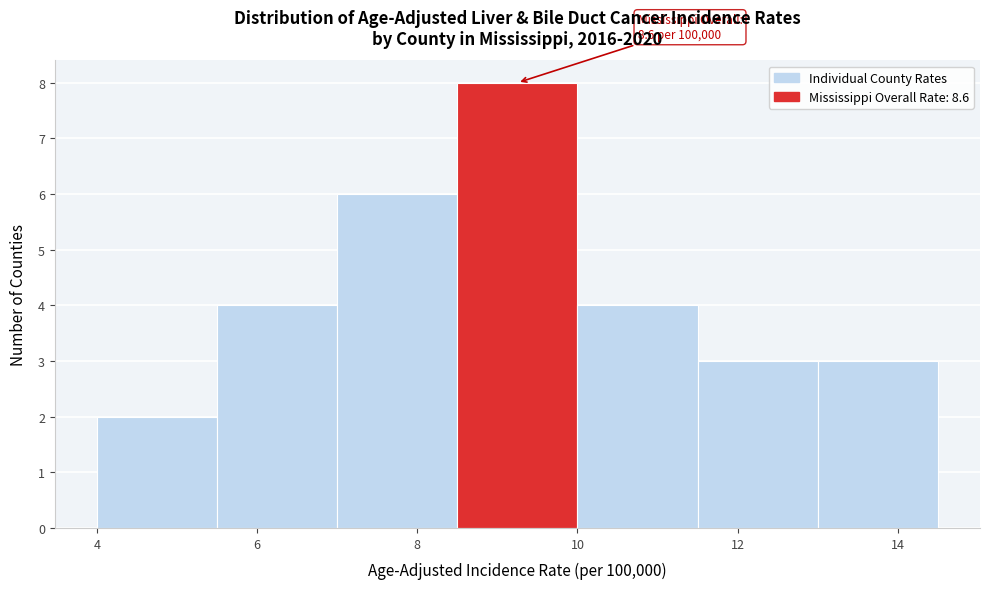

Over which range of the x-axis is the bar tallest?

8.5 to 10.0